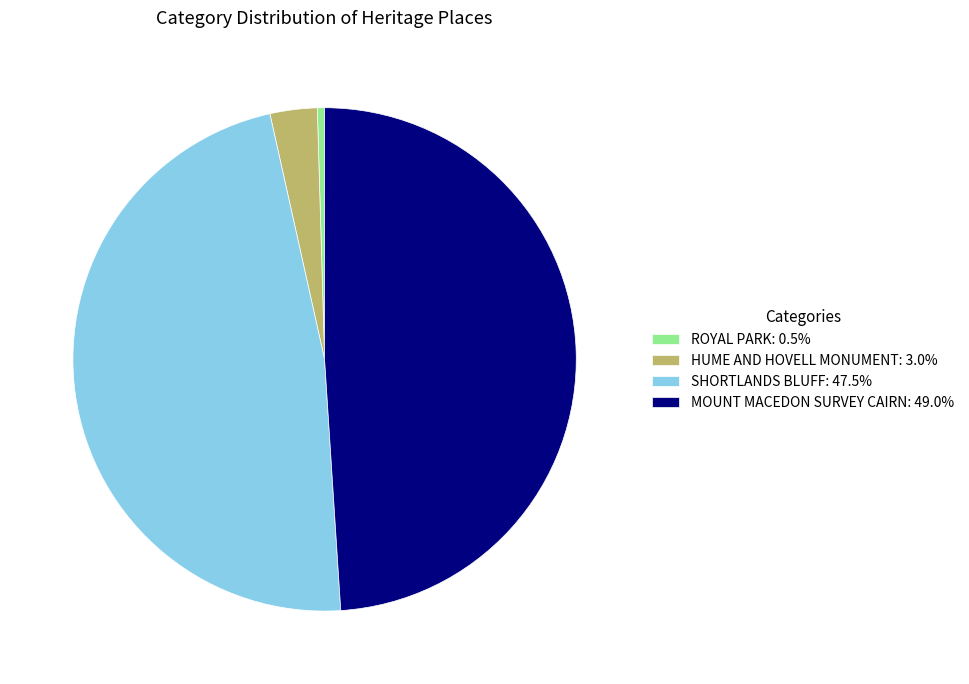

Which category has the smallest portion of the pie?

ROYAL PARK